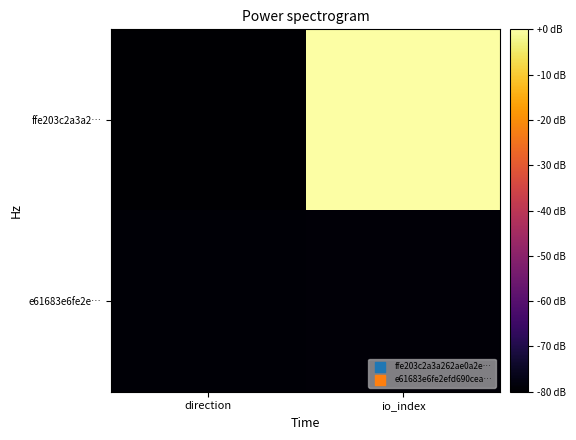

Reading right to left, what are all the values shown in this chart?

ffe203c2a3a2…: io_index=0.0	direction=-80.0
e61683e6fe2e…: io_index=-78.8	direction=-79.2